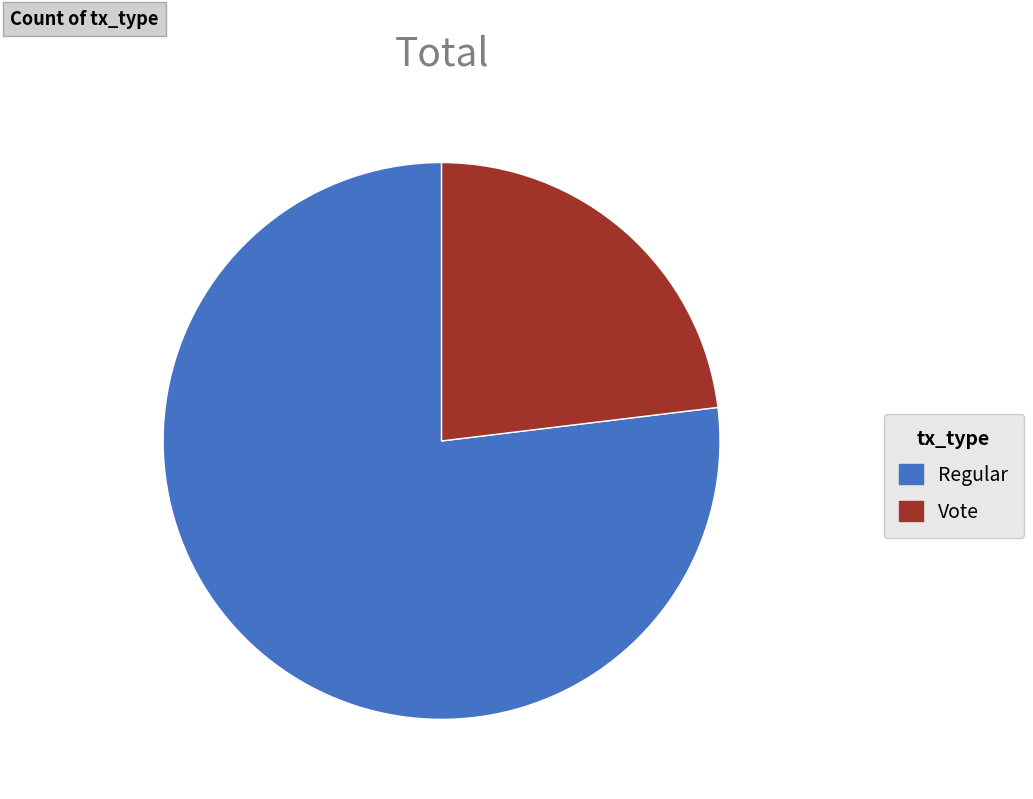

Is the sum of Vote and Regular greater than half?

Yes